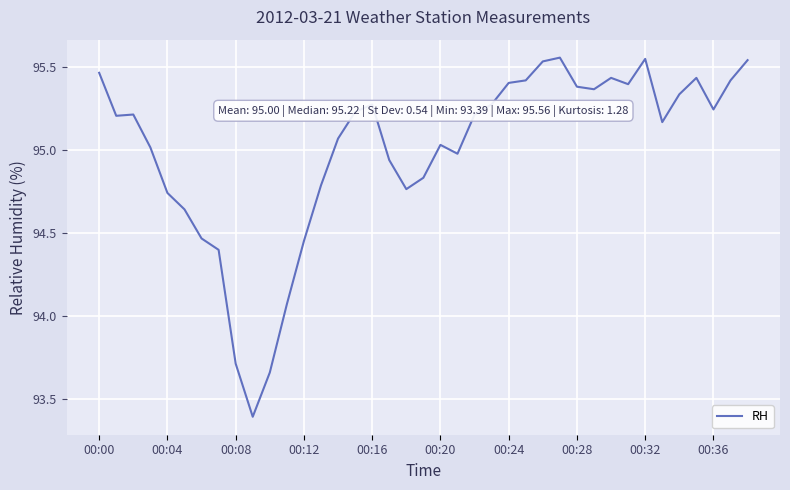

What is the difference between the maximum and minimum values?

2.2